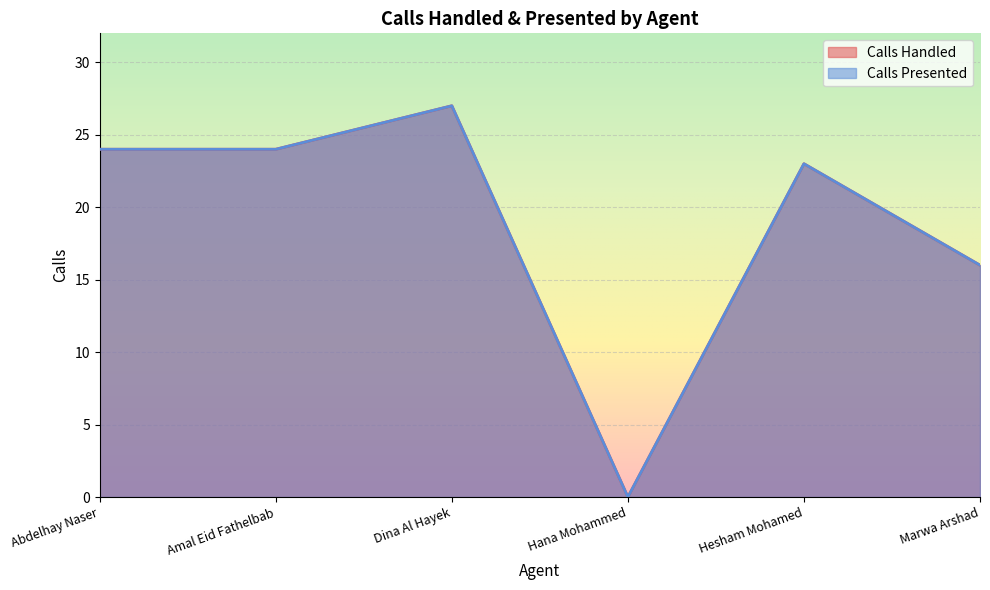

What is the highest value of the Calls Presented series?

27